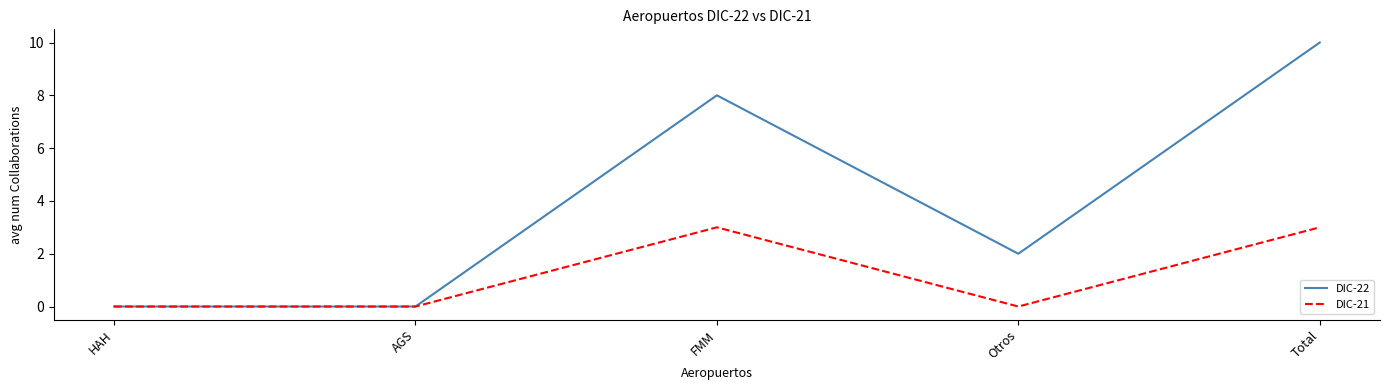

Reading right to left, extract all data points from this chart.

DIC-22: Total=10	Otros=2	FMM=8	AGS=0	HAH=0
DIC-21: Total=3	Otros=0	FMM=3	AGS=0	HAH=0